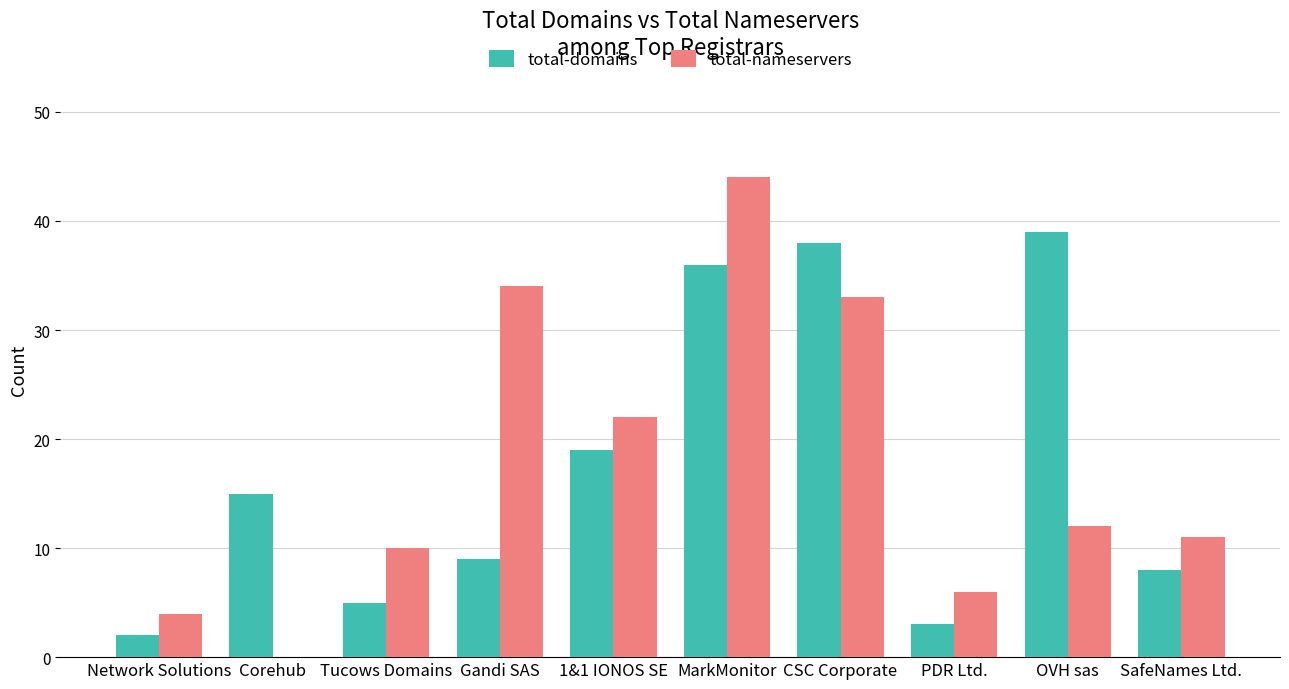

Is the value of total-nameservers at 1&1 IONOS SE greater than the value of total-domains at Corehub?

Yes